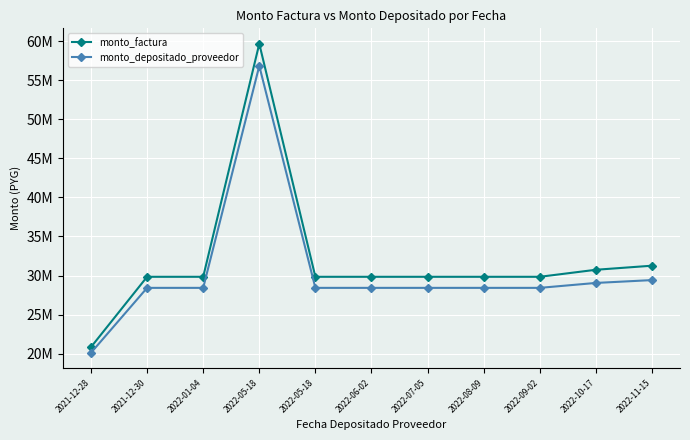

At which category is the sum across all series the highest?

2022-05-18